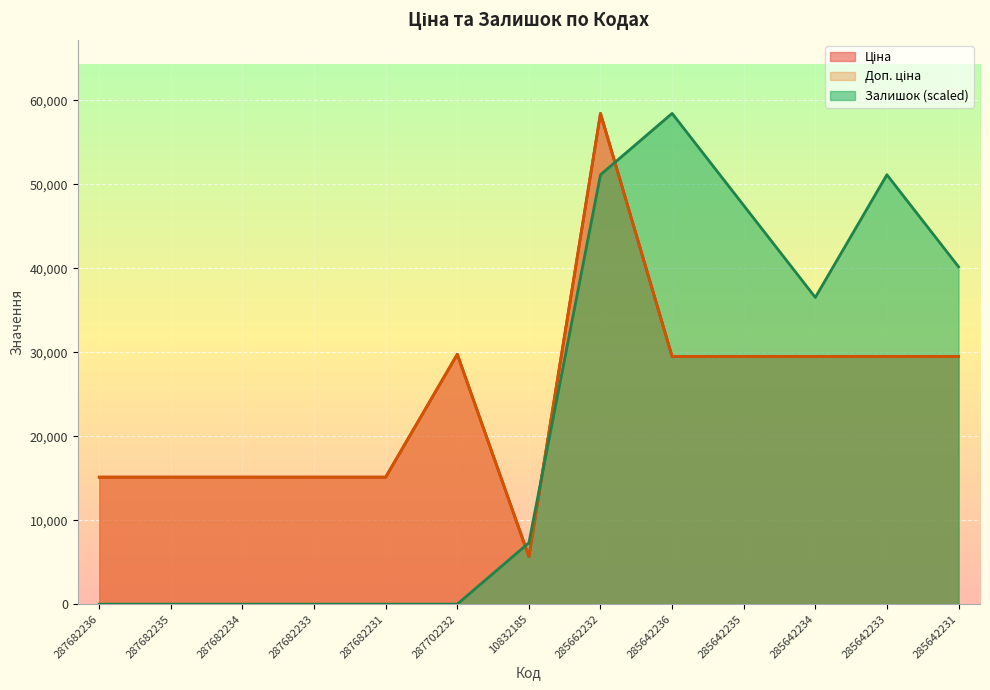

Between 285642231 and 285662232, which is larger?

285662232